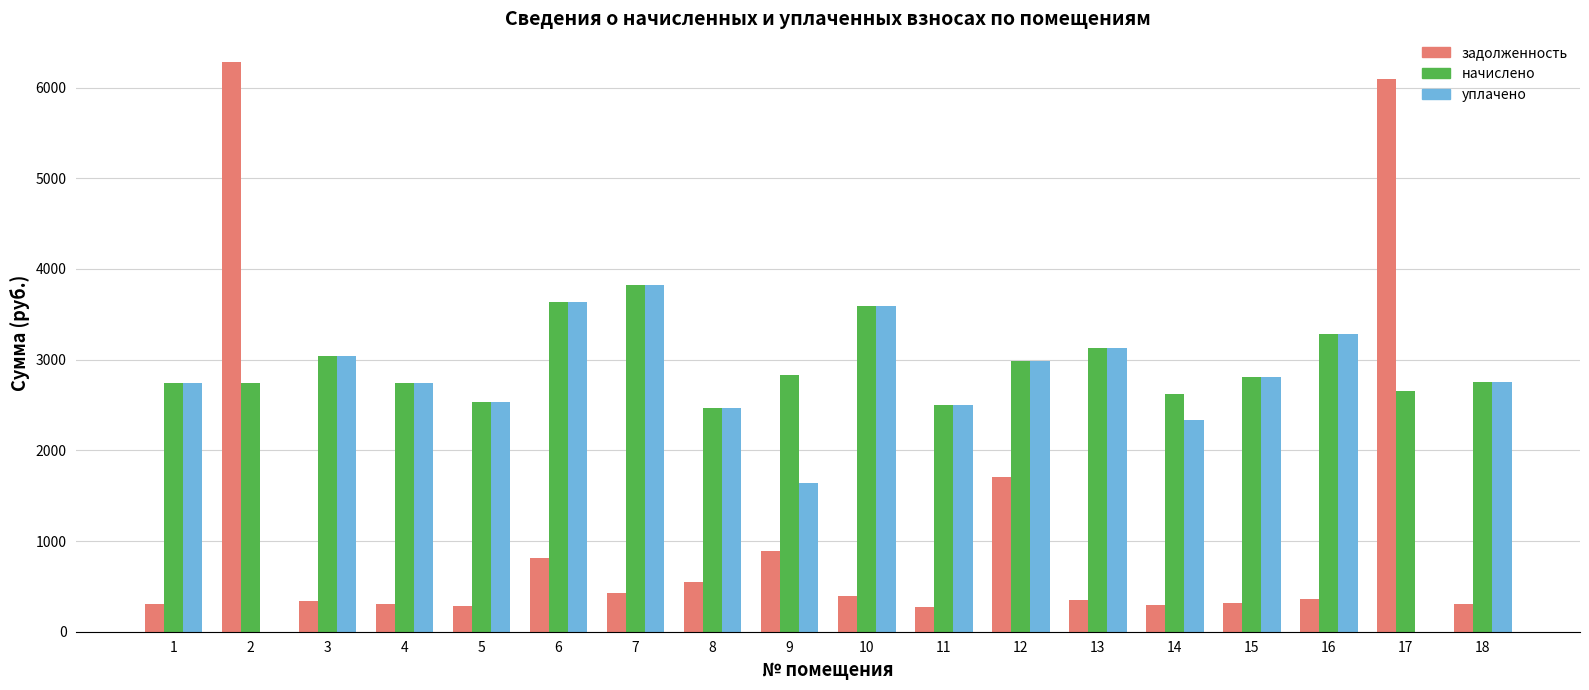

What is the sum of the уплачено values at 9 and 11?

4146.6